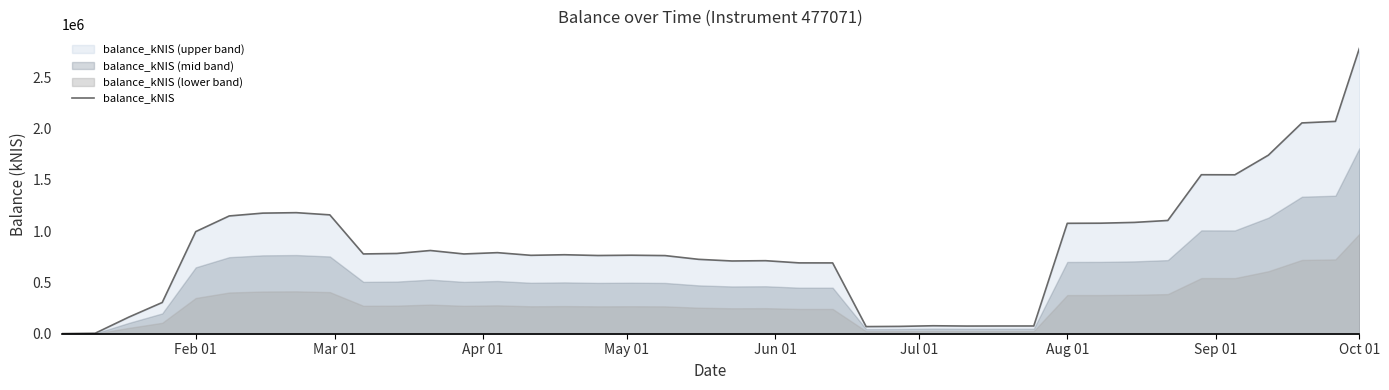

At which label does balance_kNIS reach its peak?

Oct 01